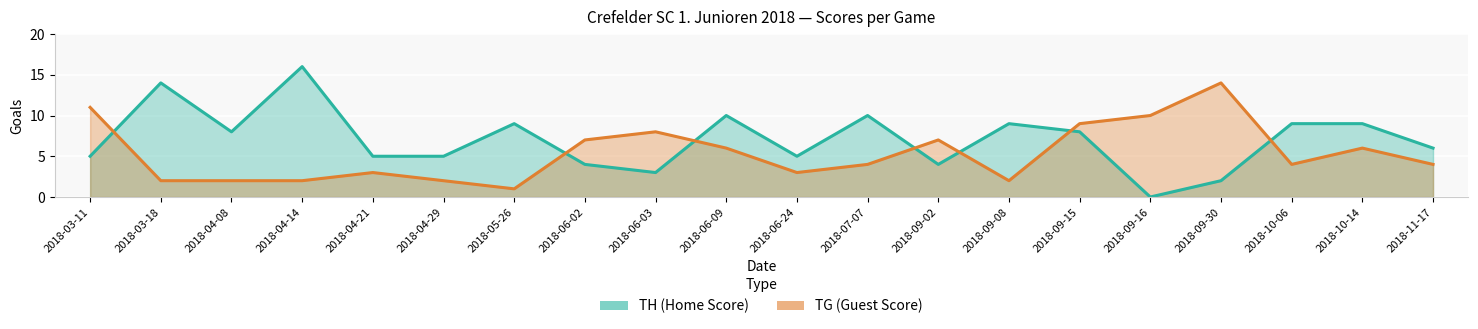

How many values in TH (Home Score) are above zero?

19